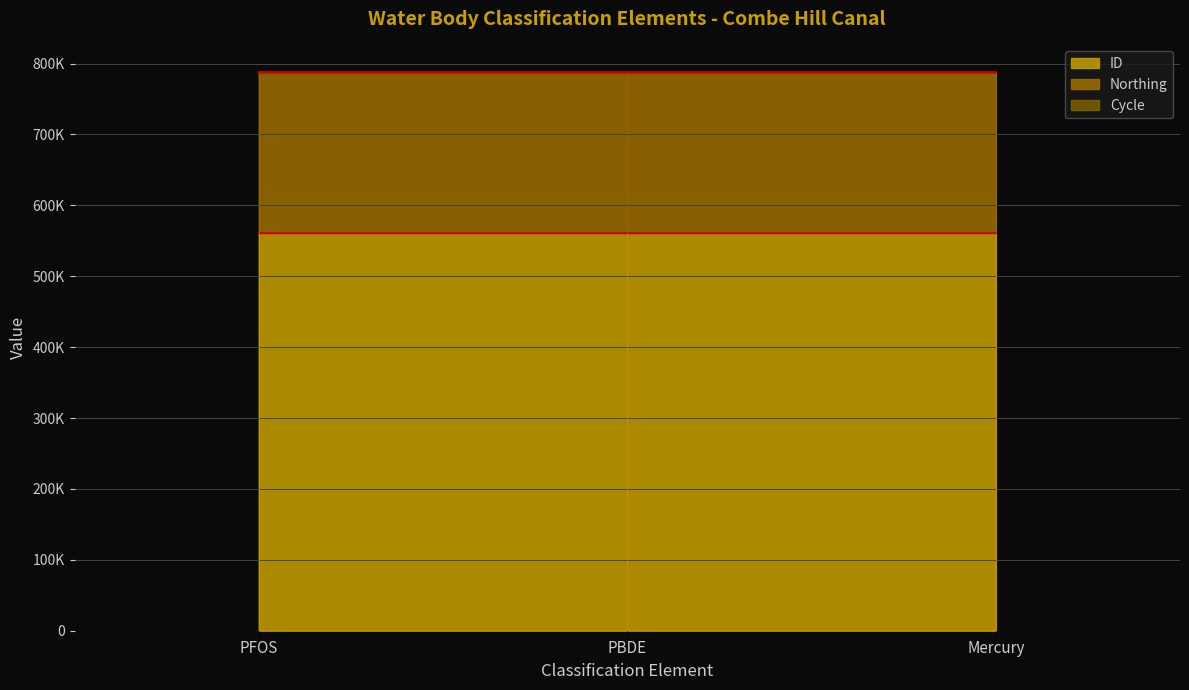

Reading left to right, transcribe all the data shown in this chart.

ID line: PFOS=560798	PBDE=560797	Mercury=560796
Northing line: PFOS=787622	PBDE=787621	Mercury=787620
Cycle line: PFOS=787625	PBDE=787624	Mercury=787623